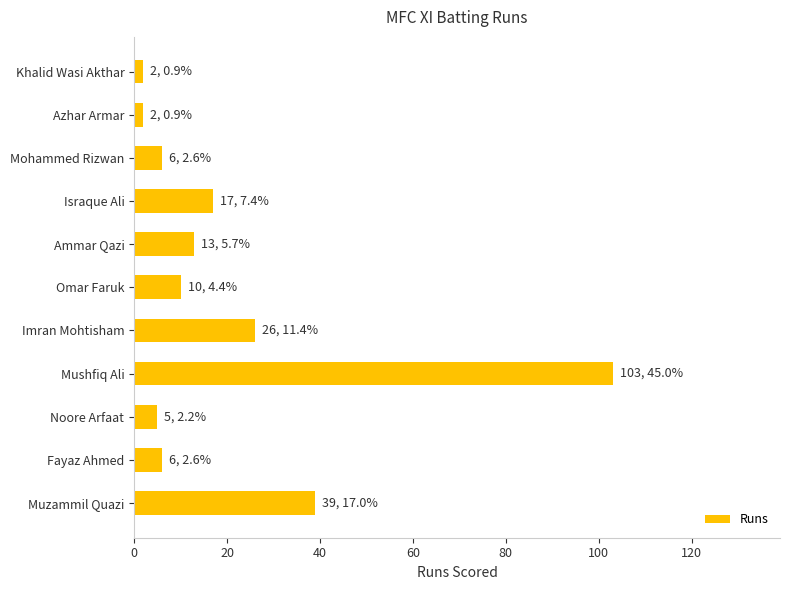

Approximately how many times larger is the value at Imran Mohtisham compared to Mushfiq Ali?

0.3